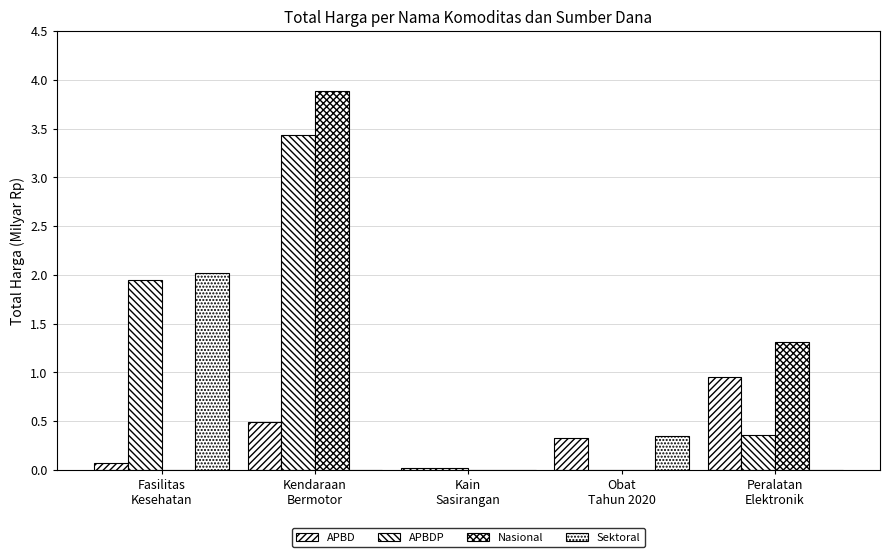

What is the maximum value for APBD?

0.9